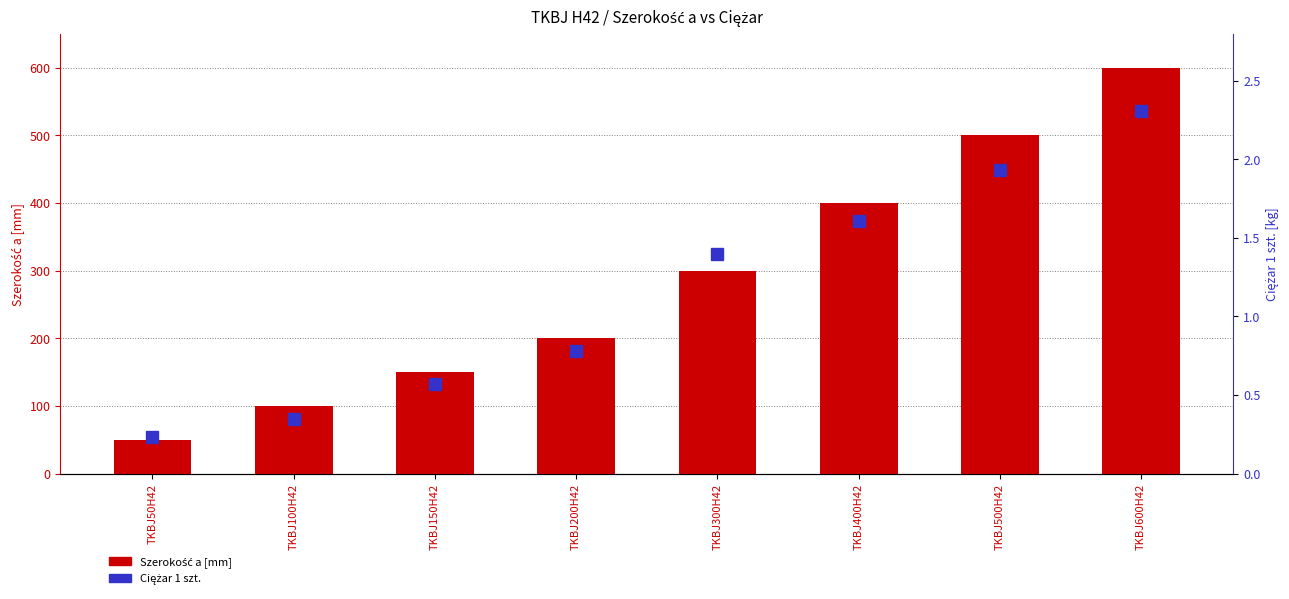

What is the sum of the Ciężar 1 szt. values at TKBJ500H42 and TKBJ300H42?

3.3